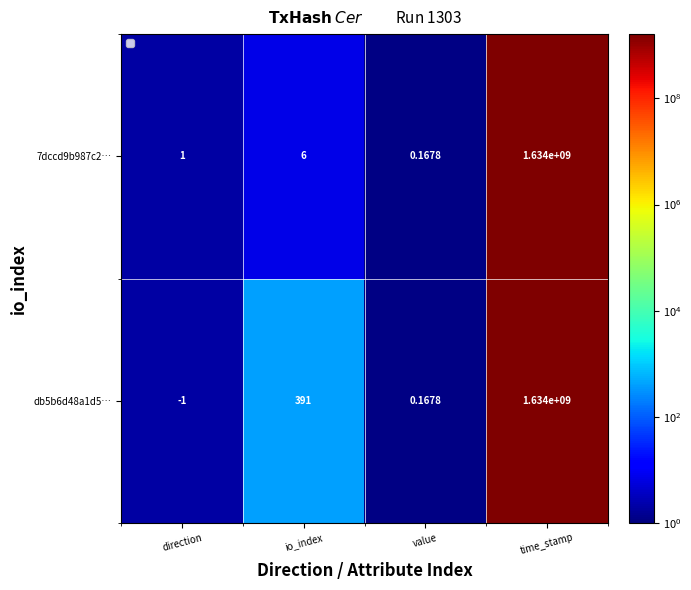

Between direction and time_stamp, which series saw the biggest shift?

db5b6d48a1d5…